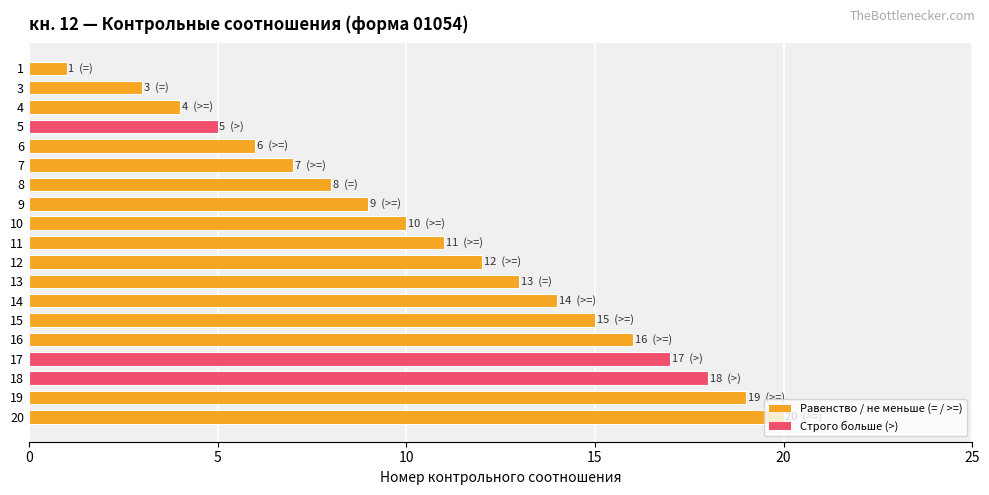

What is the sum of the values at 14 and 15?

29